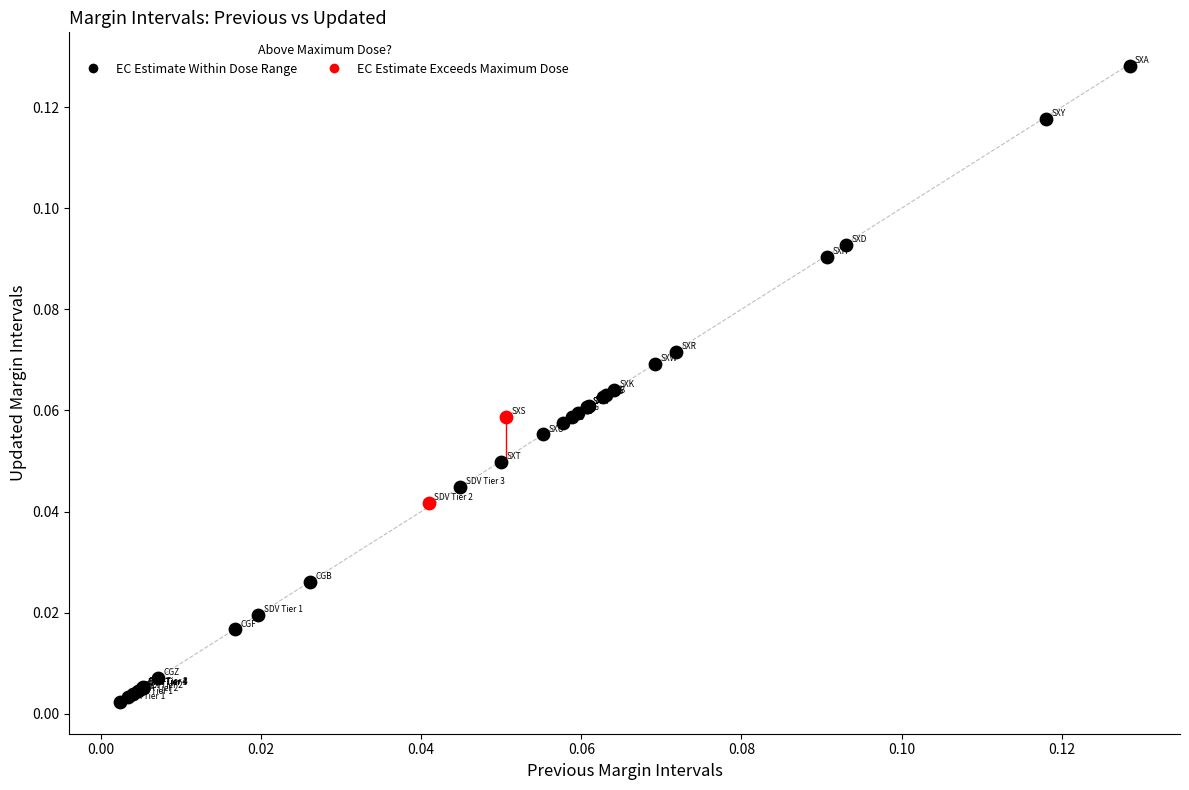

Which series reaches the minimum Y coordinate?

EC Estimate Within Dose Range